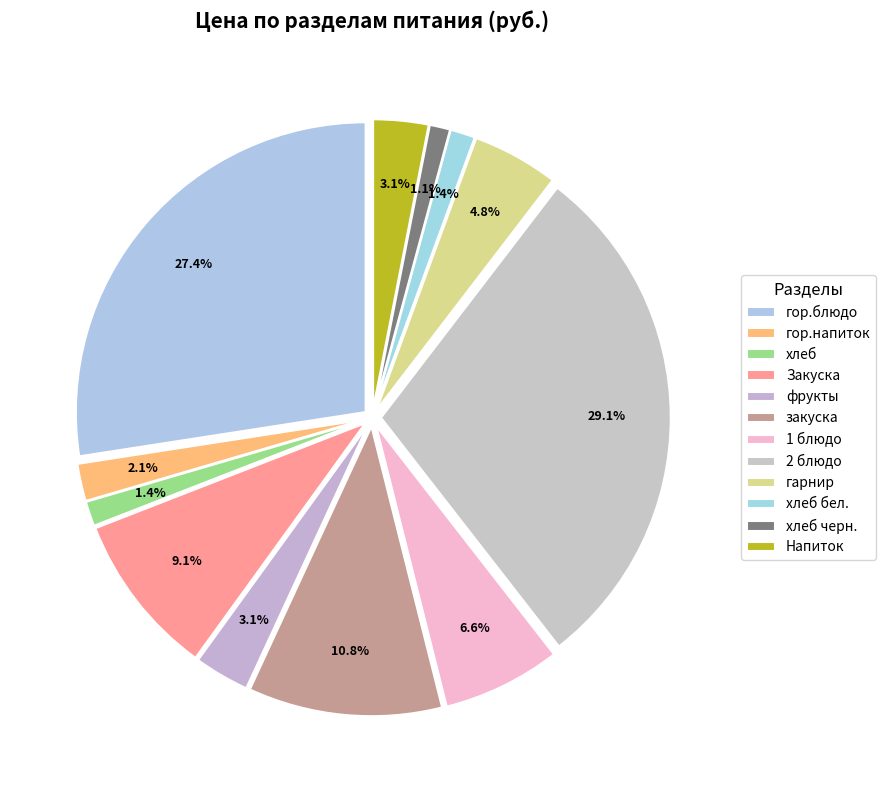

What percentage is the хлеб черн. slice, to the nearest percent?

1%